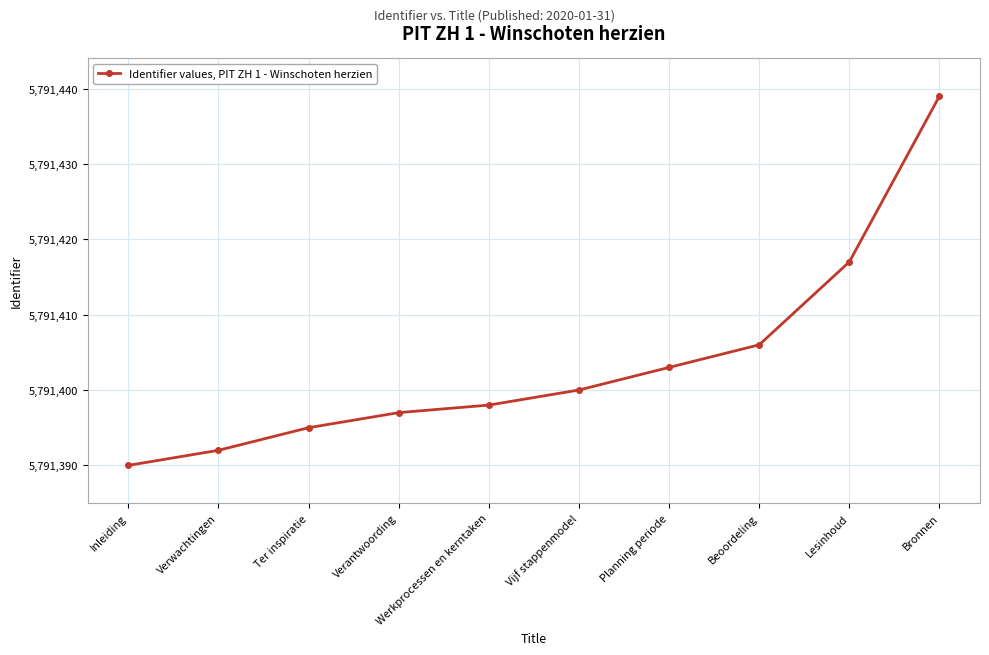

True or false: there are more than 0 points higher than both neighbors.

False